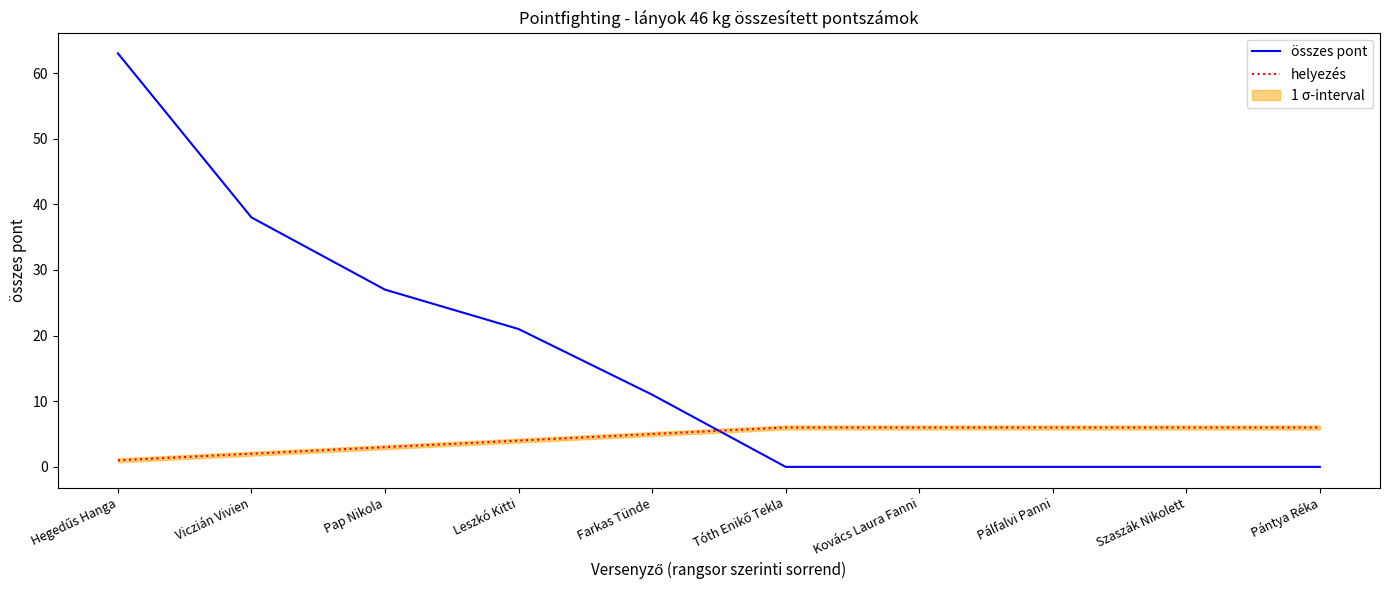

At which category does the chart reach its minimum across all series?

Tóth Enikő Tekla